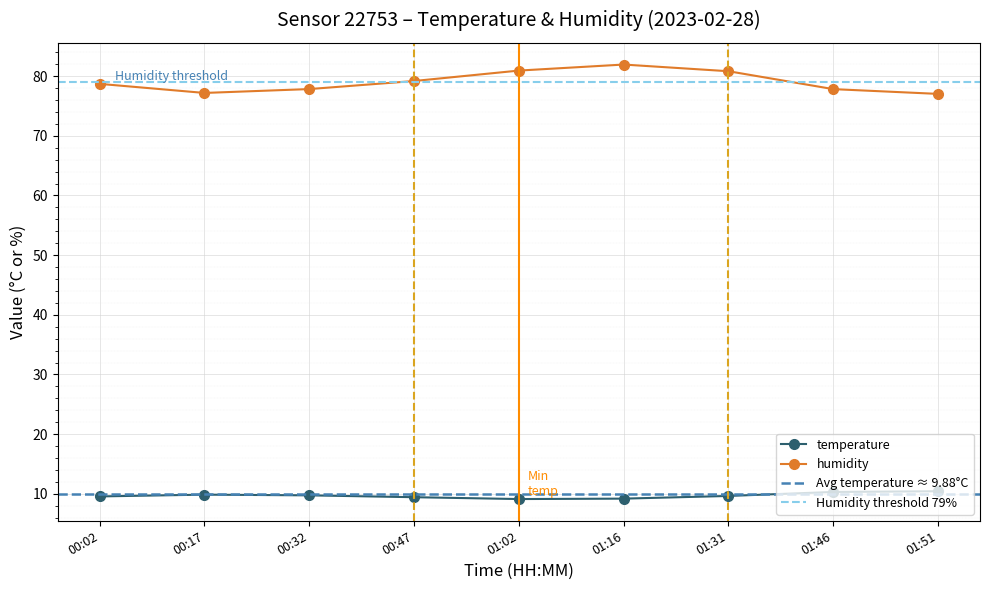

Which series has the largest range (max minus min)?

humidity